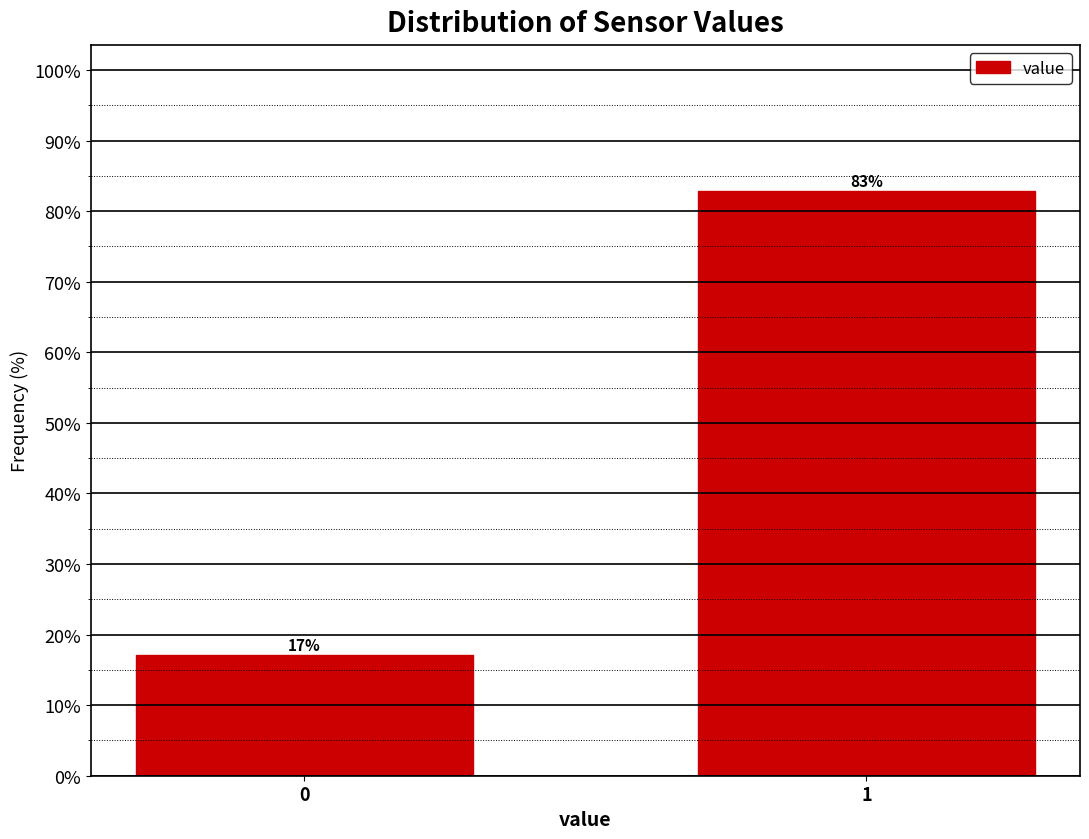

What is the sum of all values?

100.0